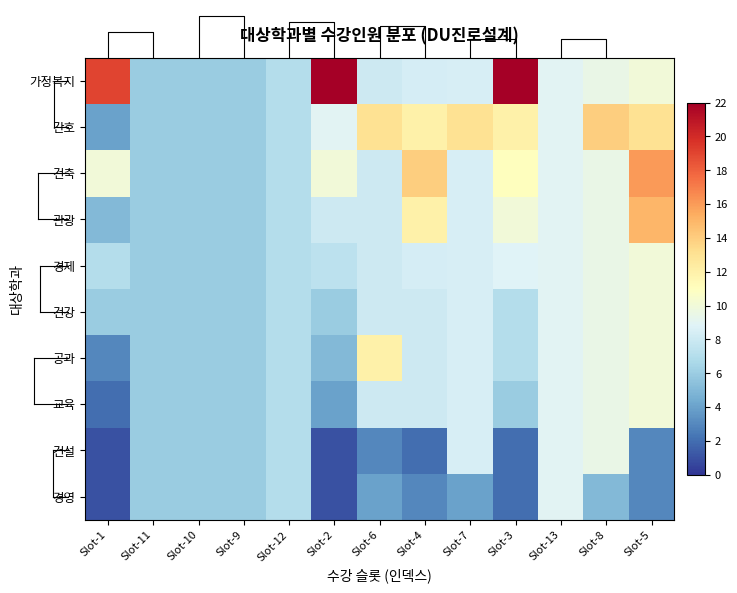

How many data points does each series have?

13